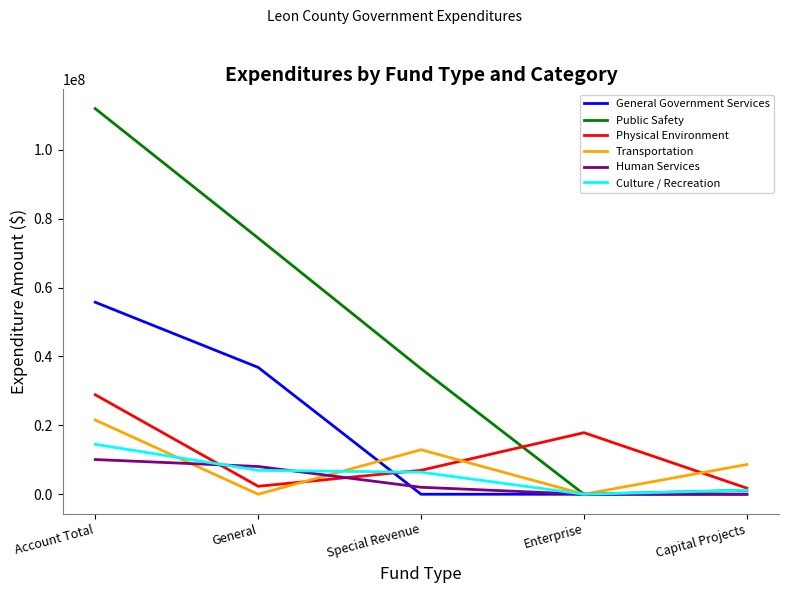

What is the total value across all series at Special Revenue?

64732043